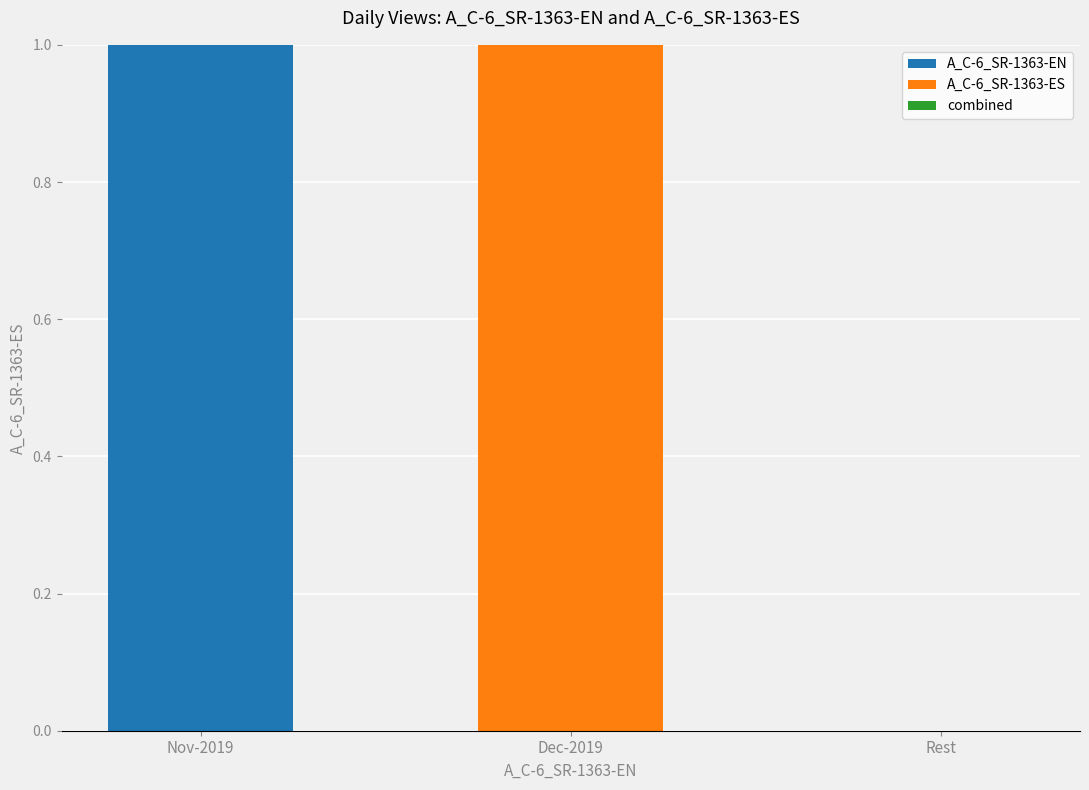

The value of A_C-6_SR-1363-EN at Dec-2019 is 0. True or false?

True